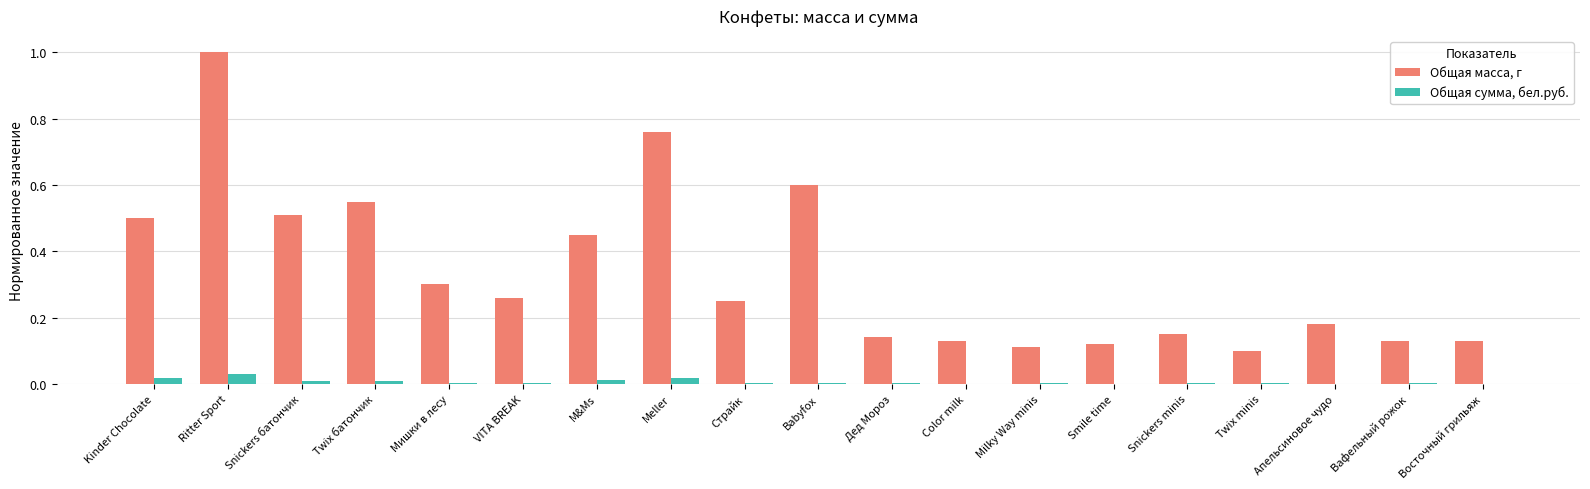

Are the bars horizontal?

No